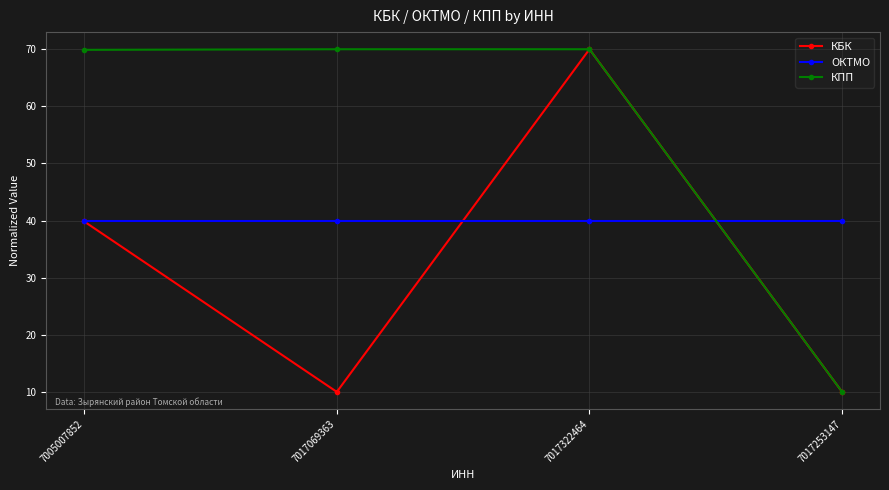

At which label does КБК first exceed 39?

7005007852